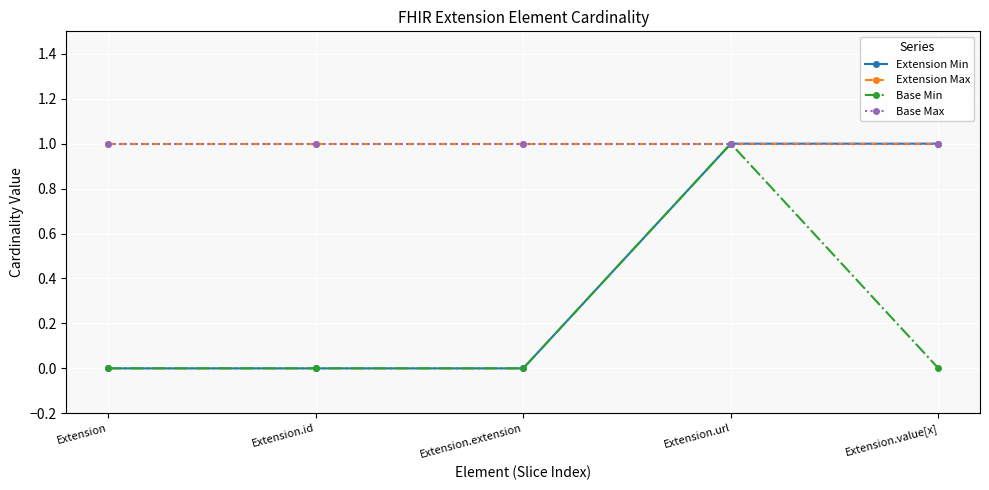

At which label does Base Min reach its minimum?

Extension